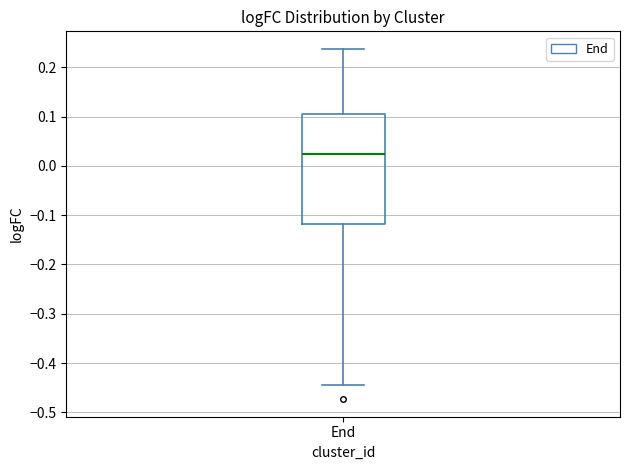

Where is the upper edge of the box for End on the y-axis? The values are not printed on the chart, so give them approximately, as read against the axis.

0.10